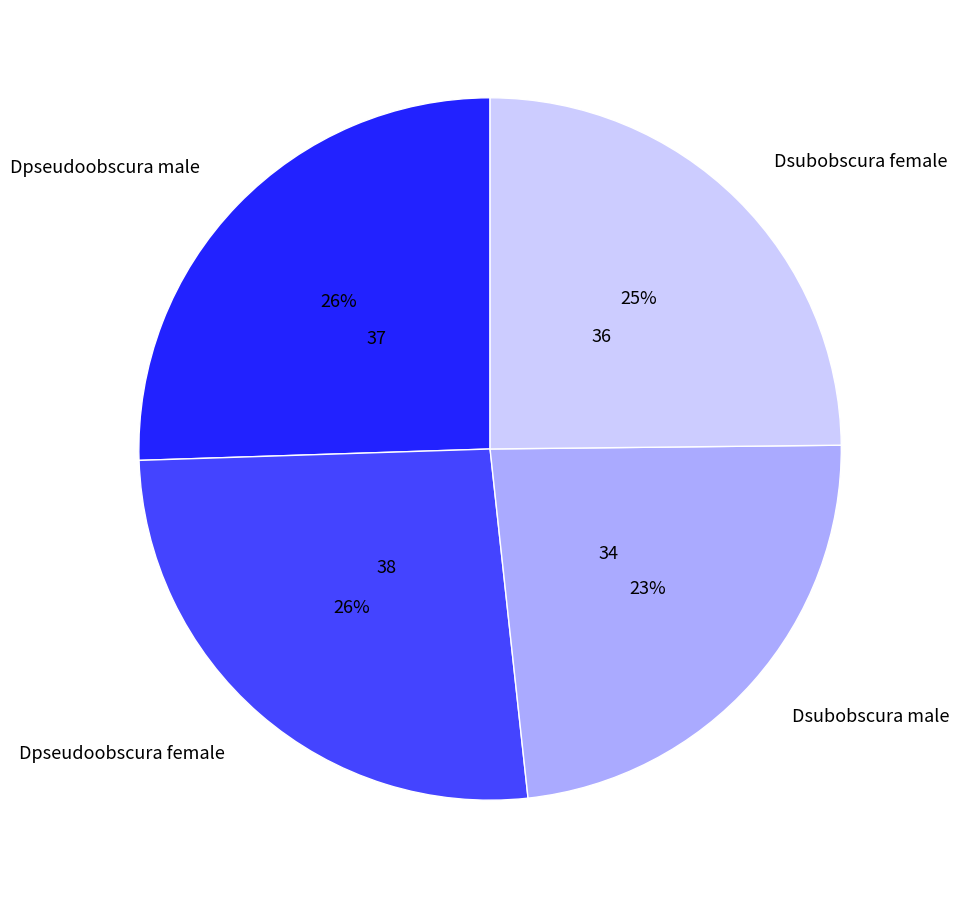

To the nearest percent, what is the difference between the Dpseudoobscura female and Dsubobscura female slice percentages?

1%